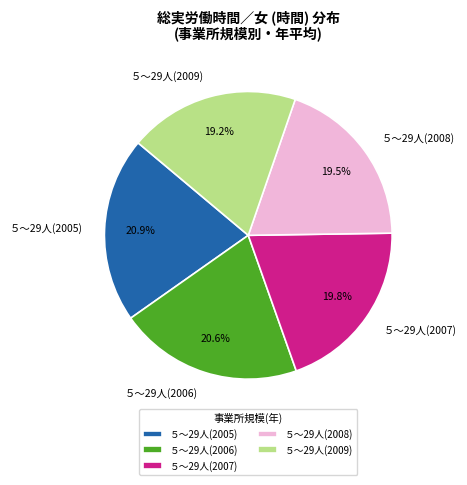

Do ５～29人(2008) and ５～29人(2007) together represent more than half of the pie?

No